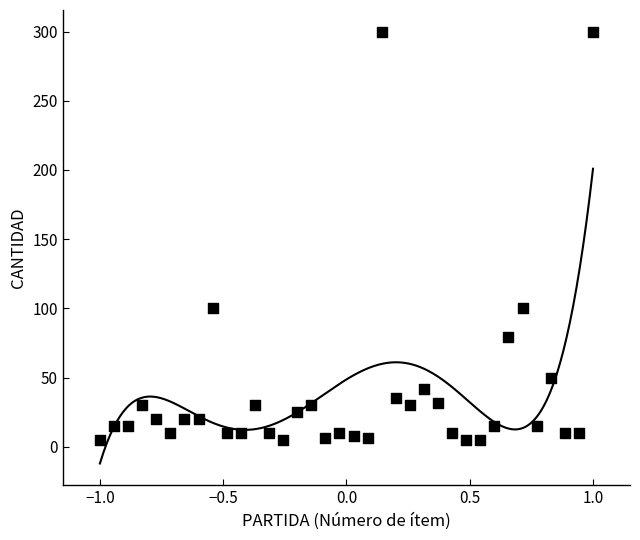

What is the range of Y values (max minus min)?

295